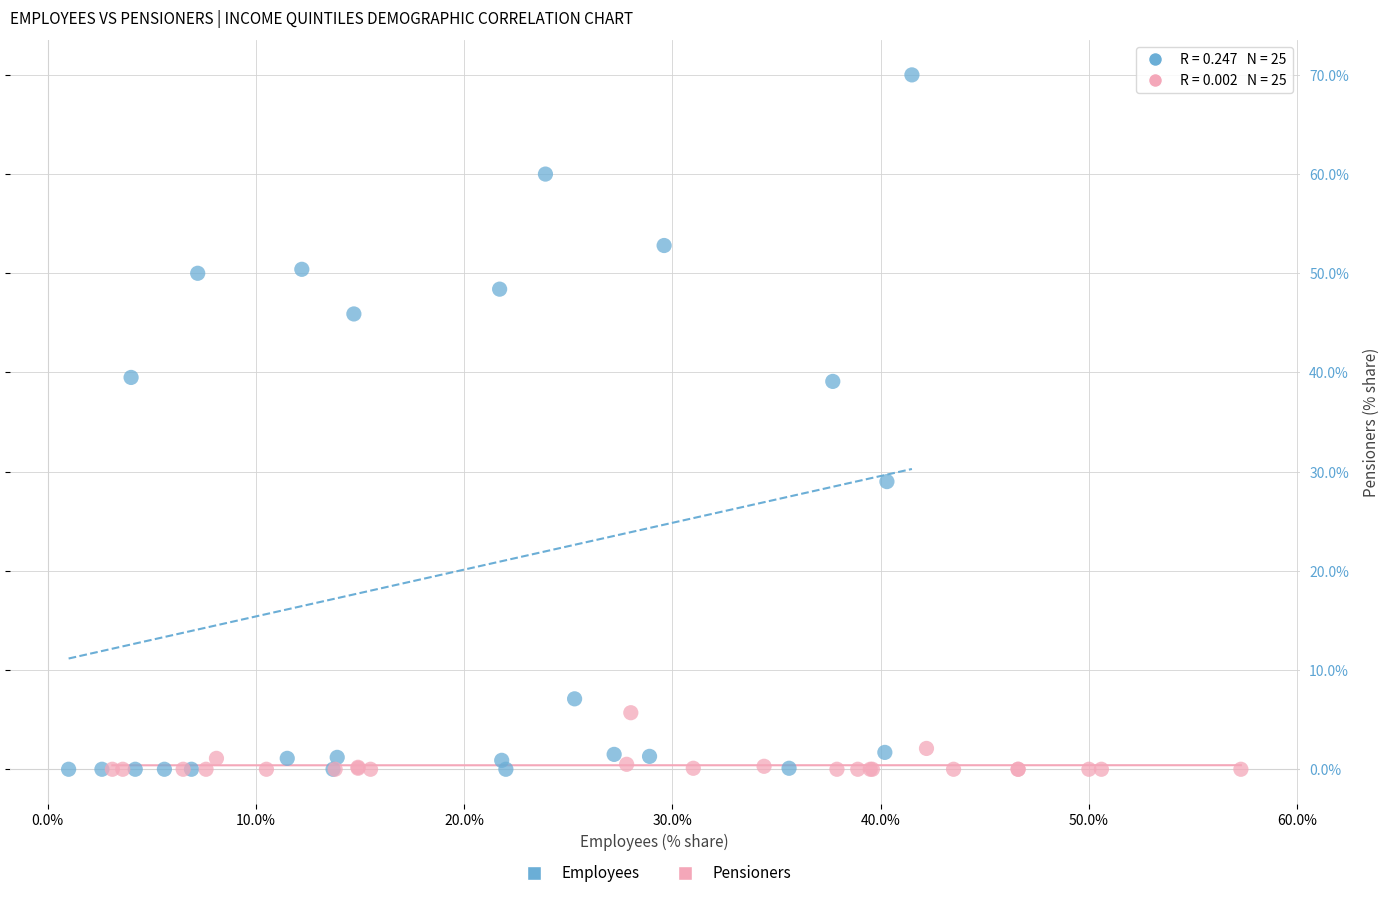

Which series contains the highest Y value?

Employees